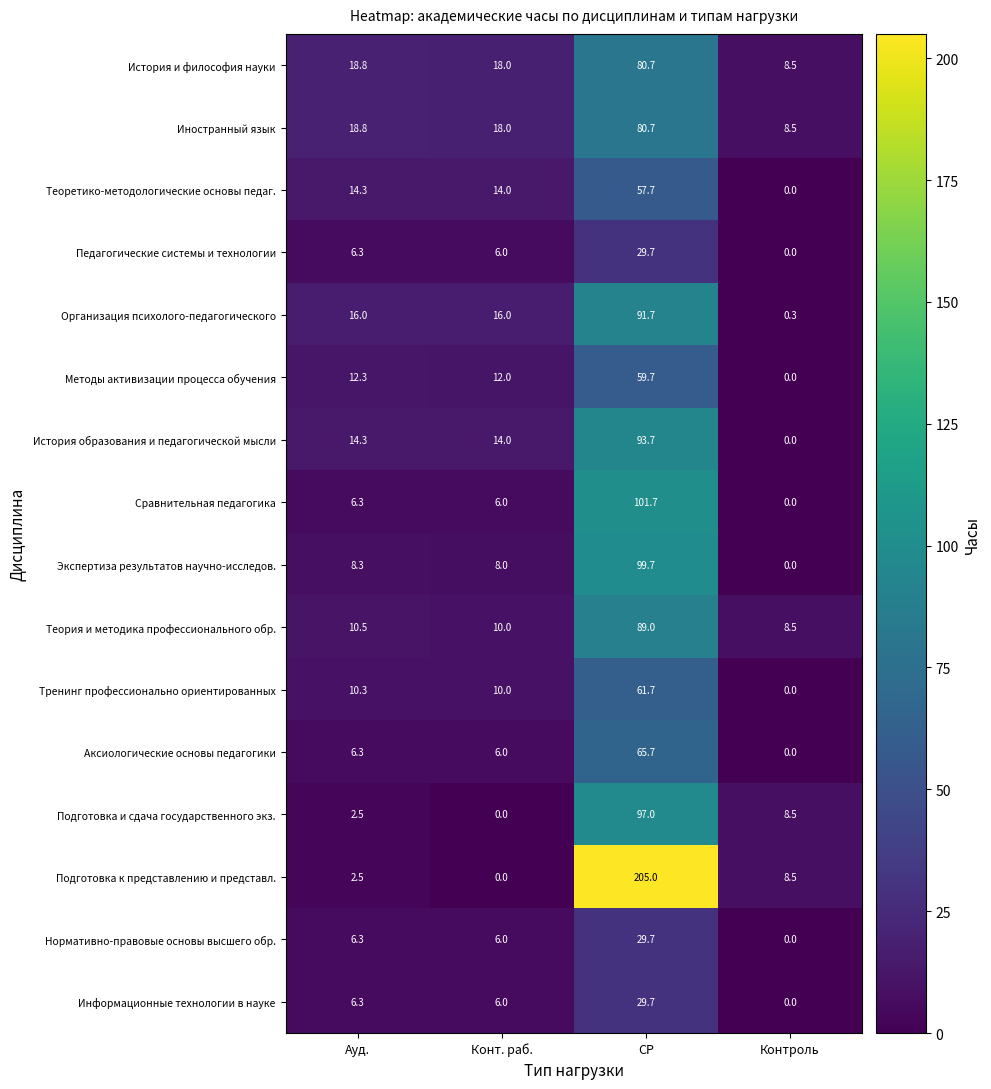

Which series has the largest range (max minus min)?

Подготовка к представлению и представл.